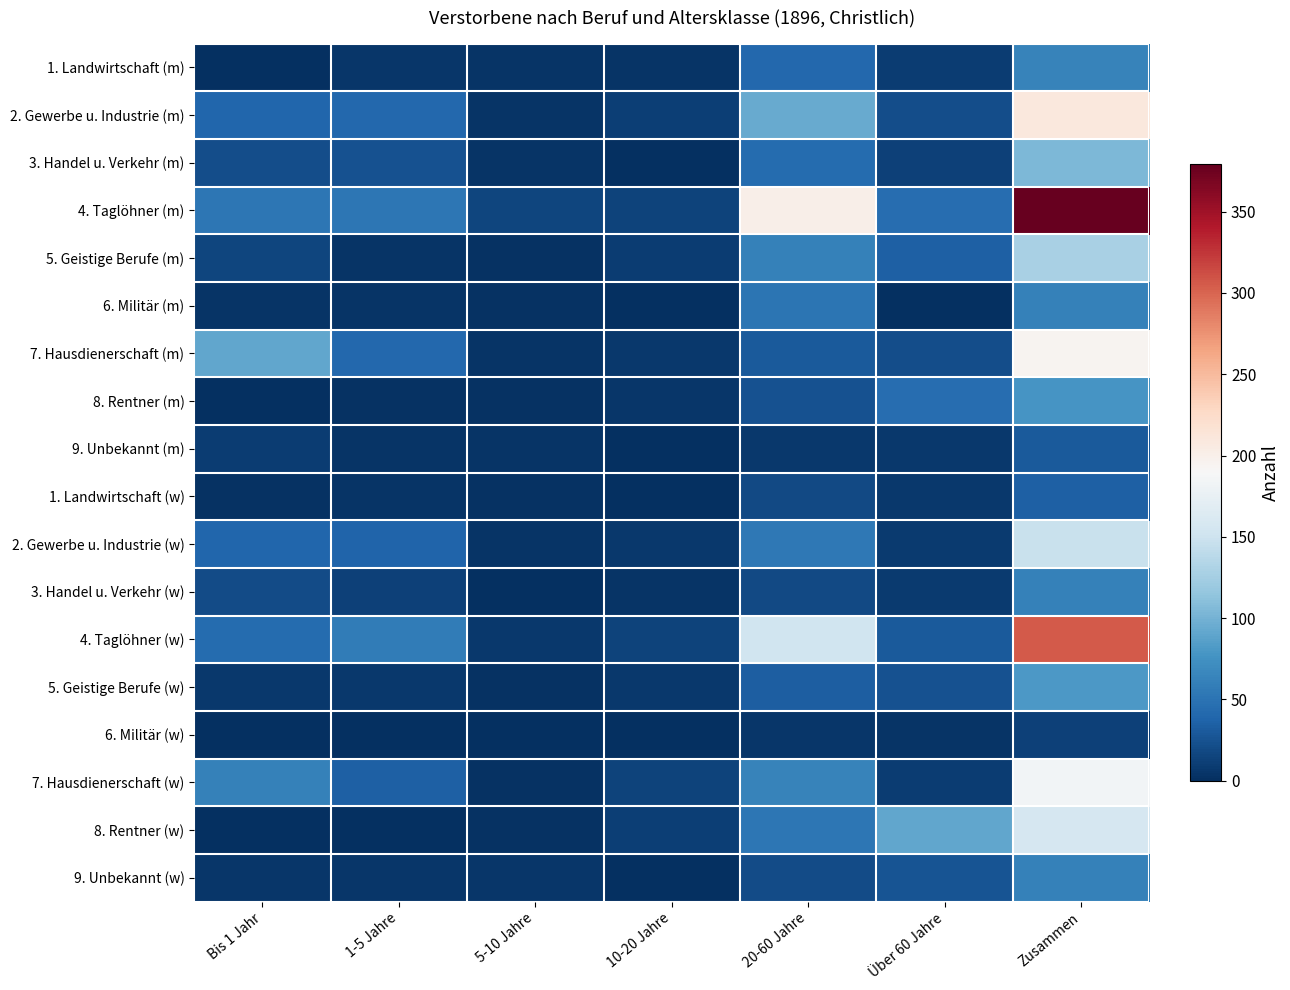

What is the spread (max minus min) of values at 1-5 Jahre?

57